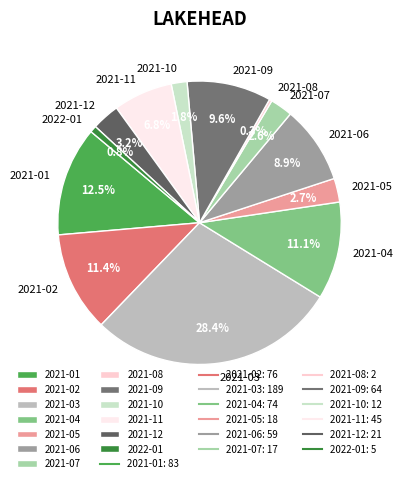

How many slices are in this pie chart?

13